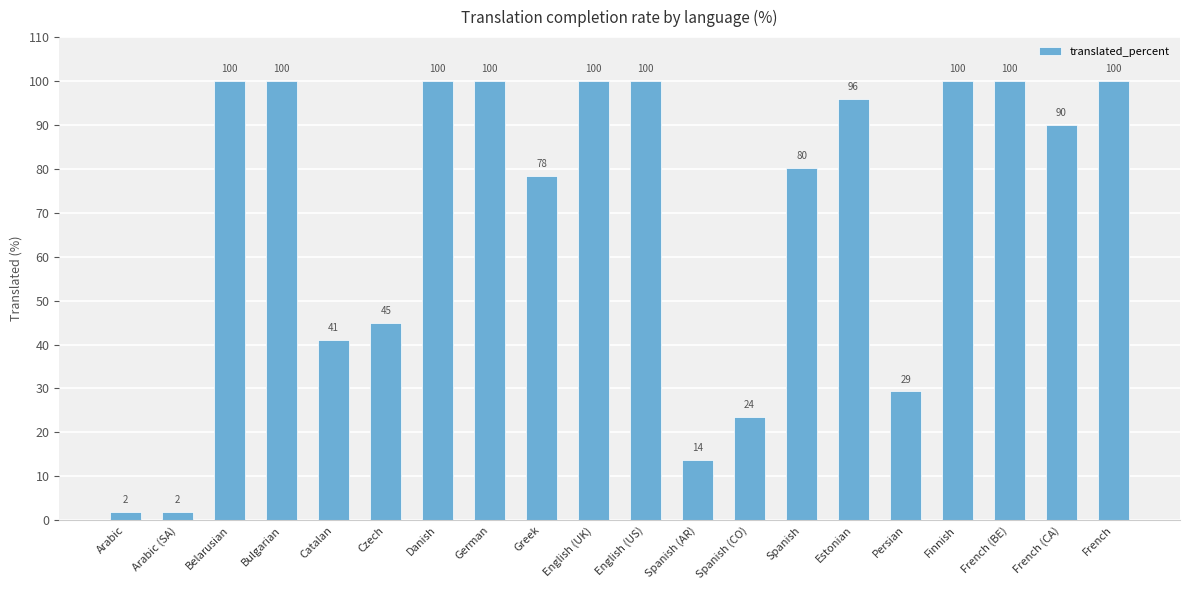

Where is the data nearest to the value 50?

Czech